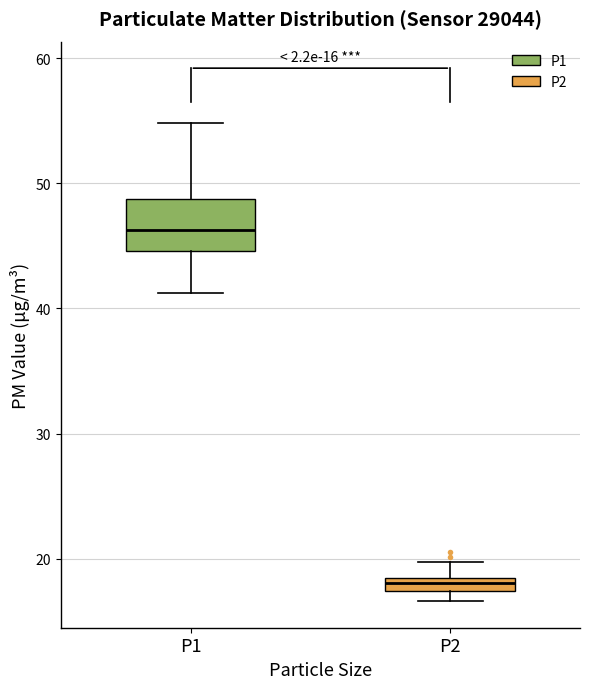

Comparing the boxes themselves (not the whiskers), which one is the tallest?

P1